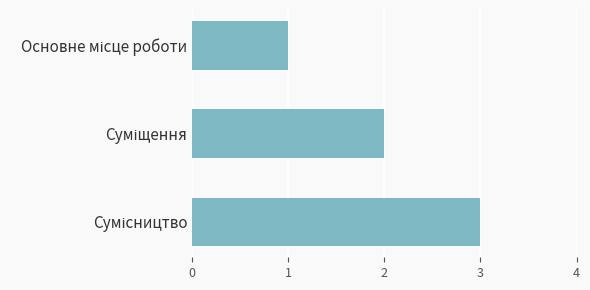

What is the minimum value shown in the chart?

1